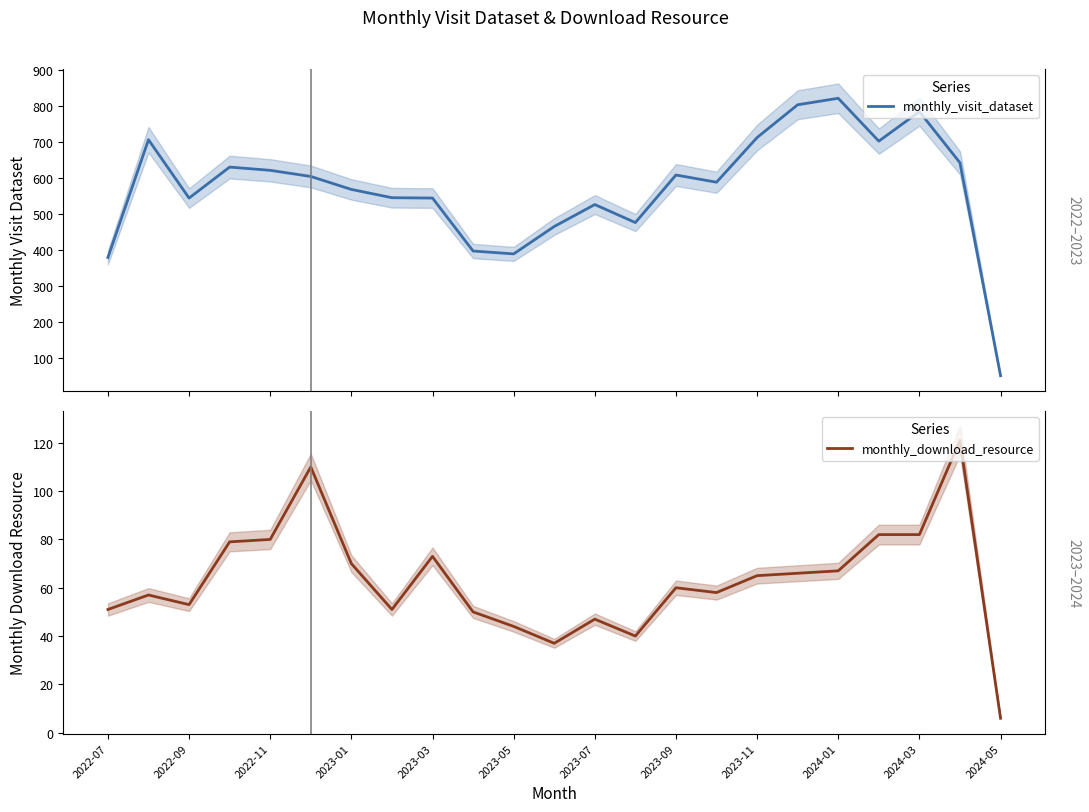

Reading left to right, list all the values displayed in this chart.

monthly_visit_dataset: 380	707	545	631	622	605	569	546	545	398	390	466	527	477	609	589	713	804	822	703	785	643	52
monthly_download_resource: 51	57	53	79	80	110	70	51	73	50	44	37	47	40	60	58	65	66	67	82	82	121	6